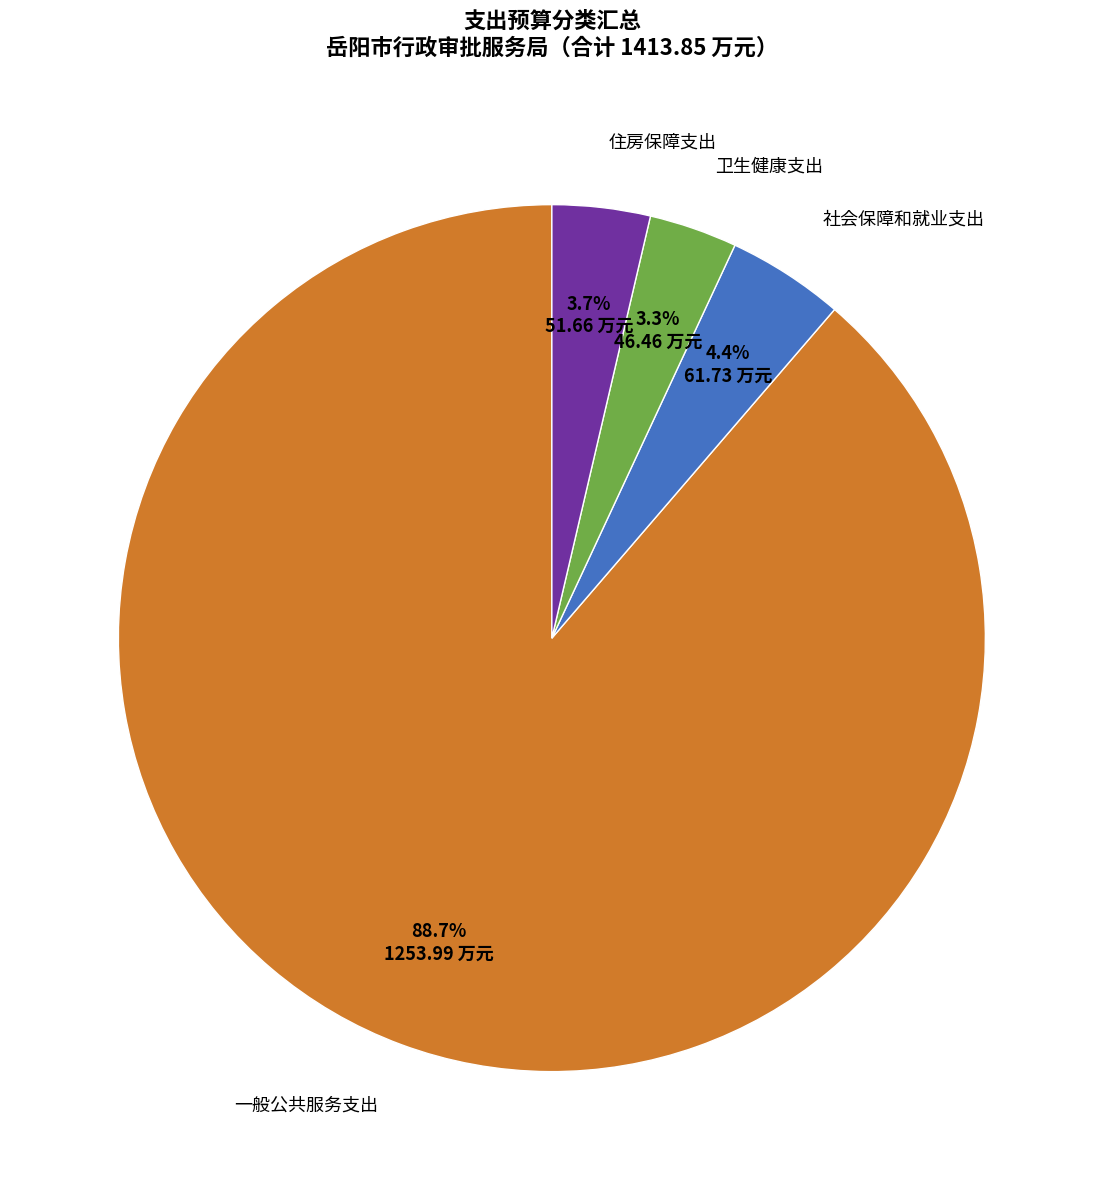

Does any single category account for the majority?

Yes